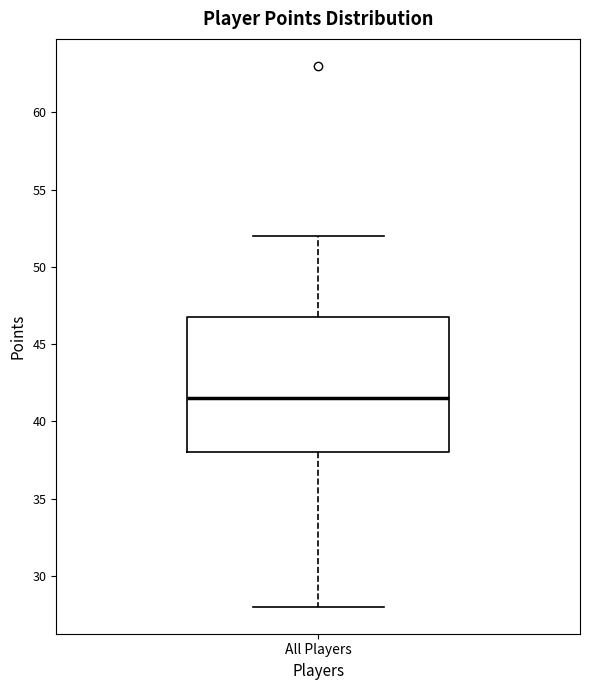

Read this box plot against the y-axis: the position of the median line, the range covered by the box, and the ends of both whiskers. The values are not printed on the chart, so give them approximately, as read against the axis.

median 41.5, box 38.0 to 47.0, whiskers 28.0 to 52.0